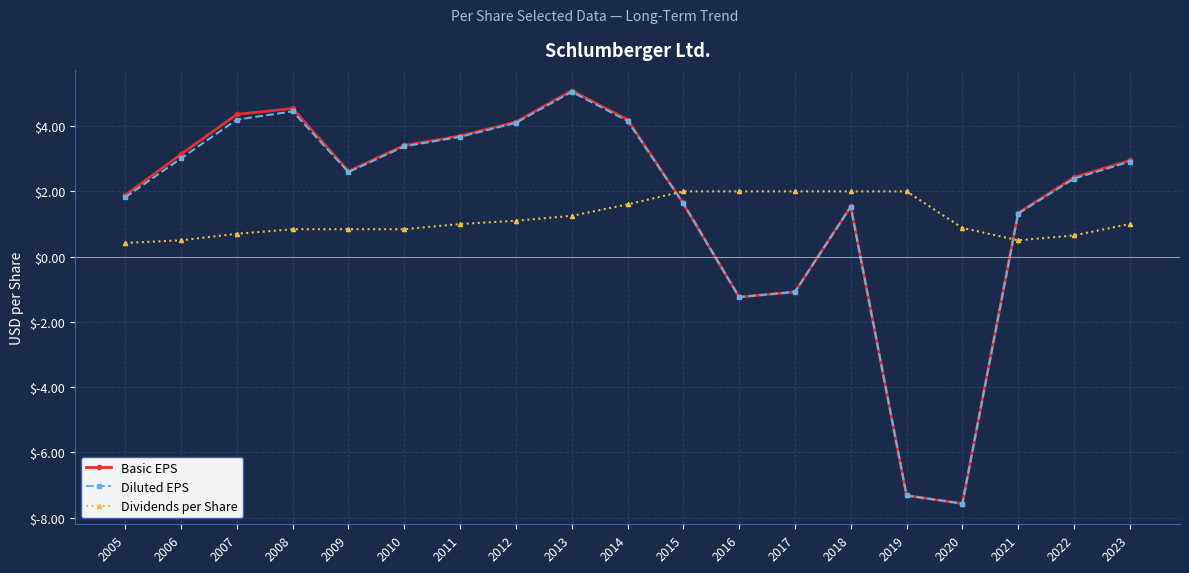

How many data points in Diluted EPS are less than 2?

8